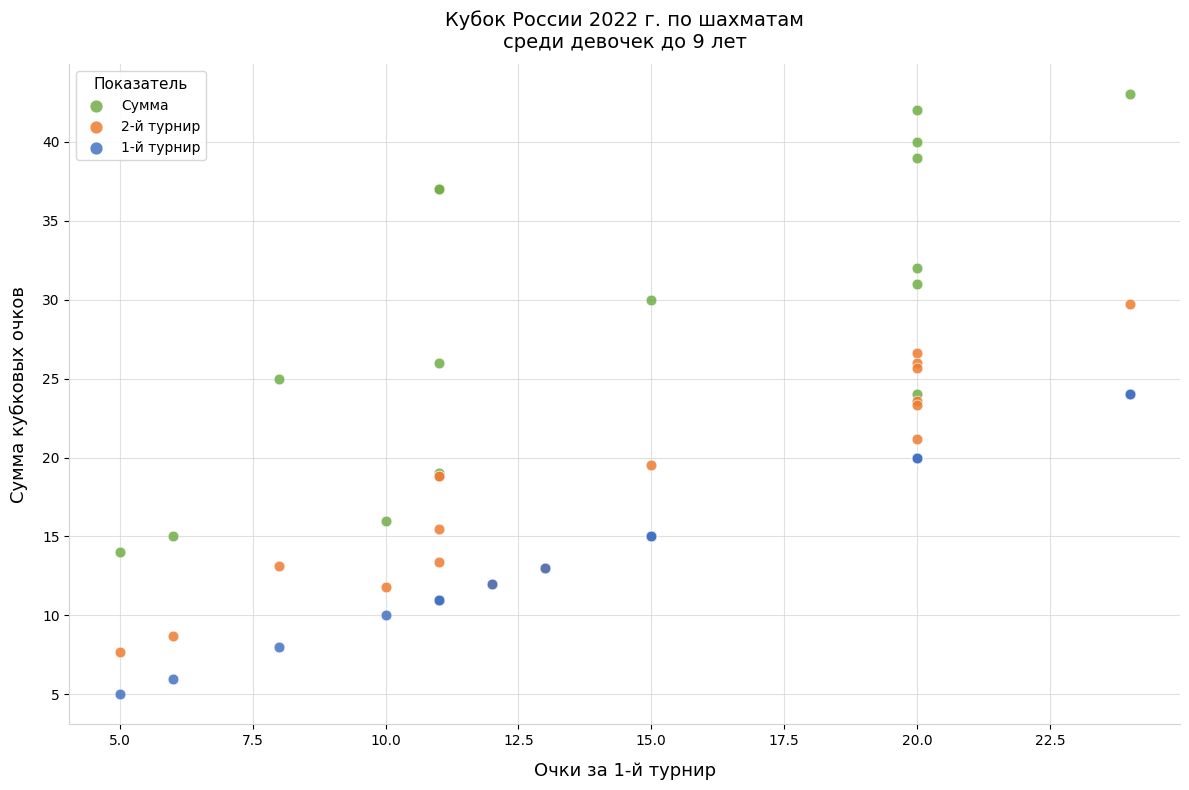

Which series has the largest Y range (max minus min)?

Сумма